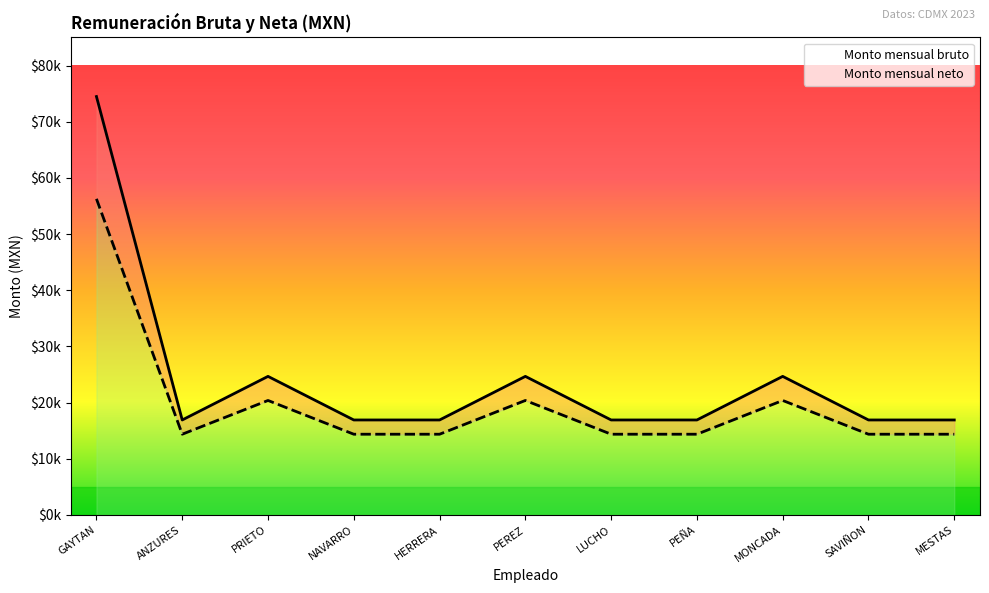

True or false: Monto mensual neto and Monto mensual bruto cross at least once.

False